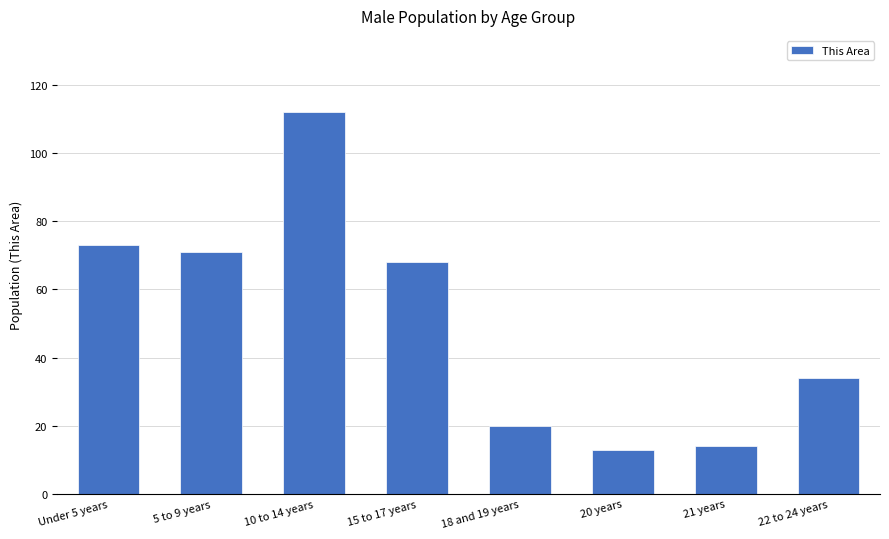

What is the value of the 8th bar from the left?

34